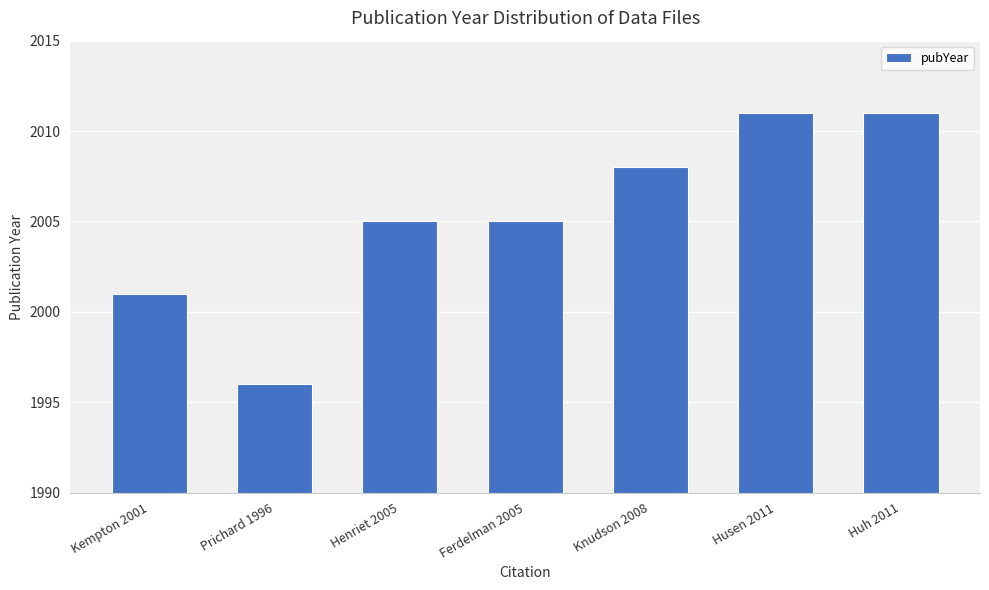

What is the change in value from Ferdelman 2005 to Huh 2011?

+6